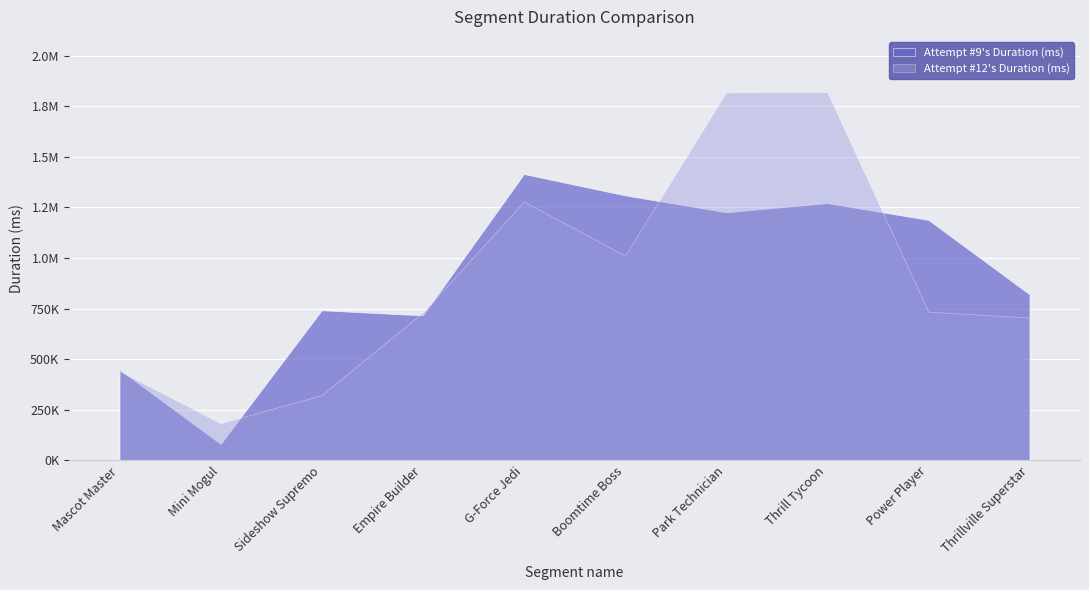

The value of Attempt #12's Duration (ms) at Mini Mogul is 183180. True or false?

True